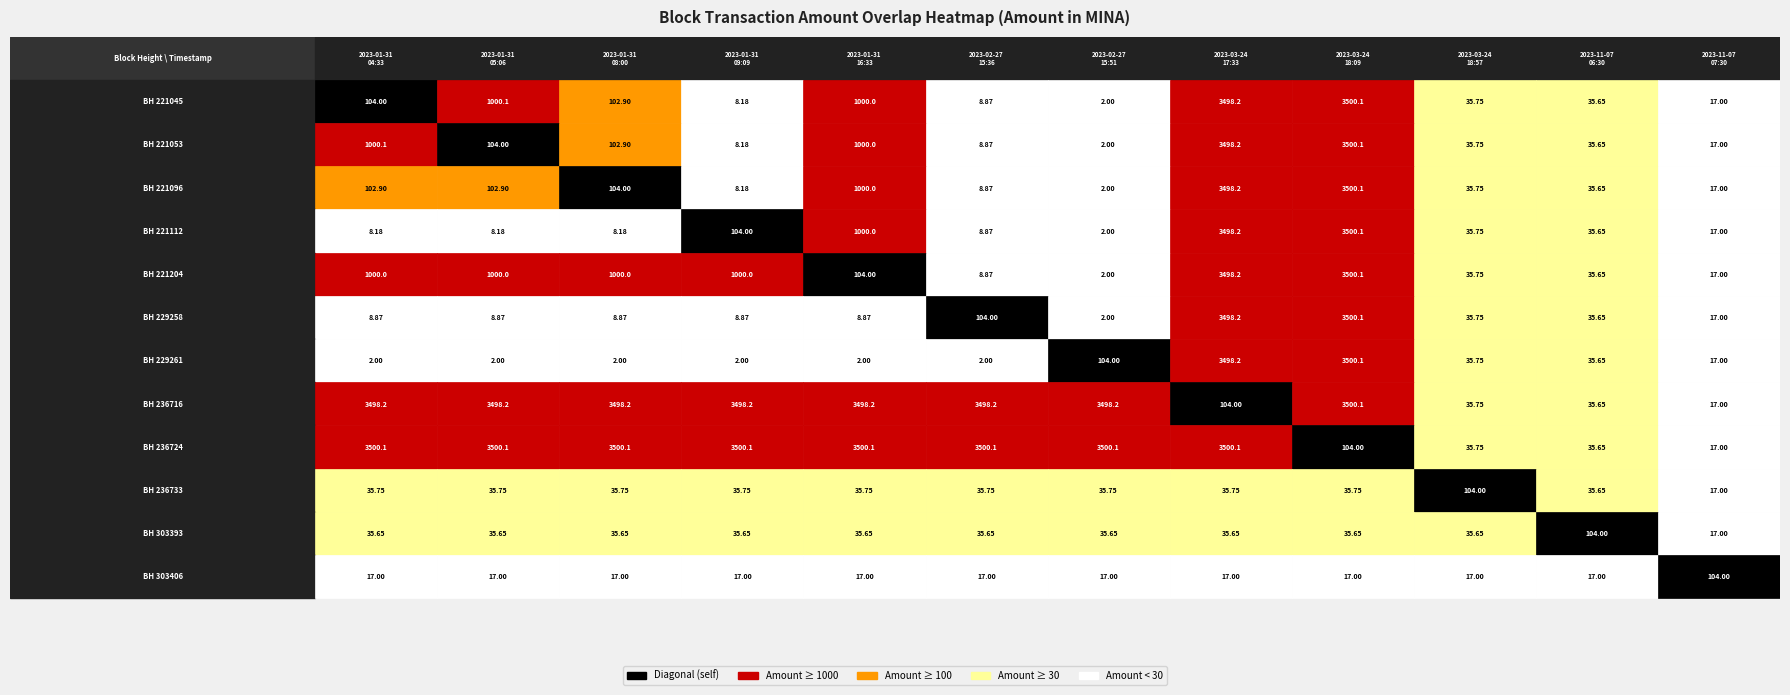

What is the difference between the maximum and minimum values in the 2023-01-31 05:06 series?

3498.1